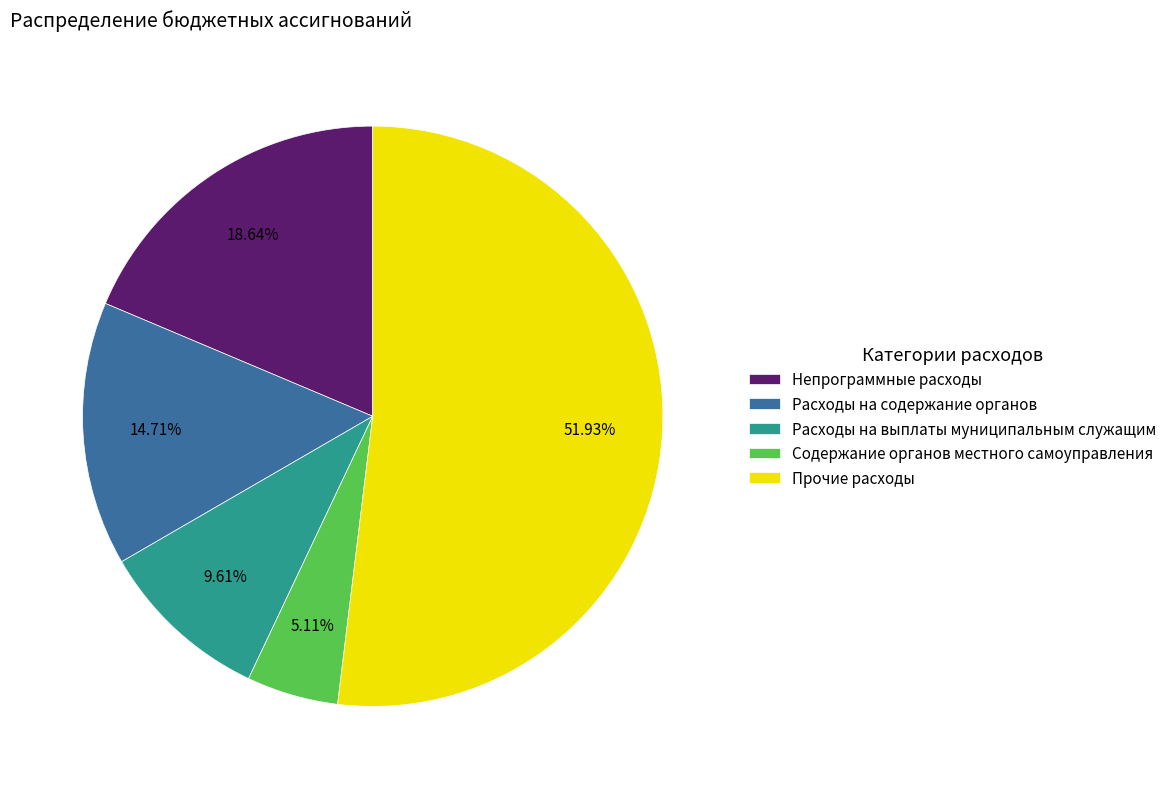

Which has a higher value, Расходы на содержание органов or Непрограммные расходы?

Непрограммные расходы